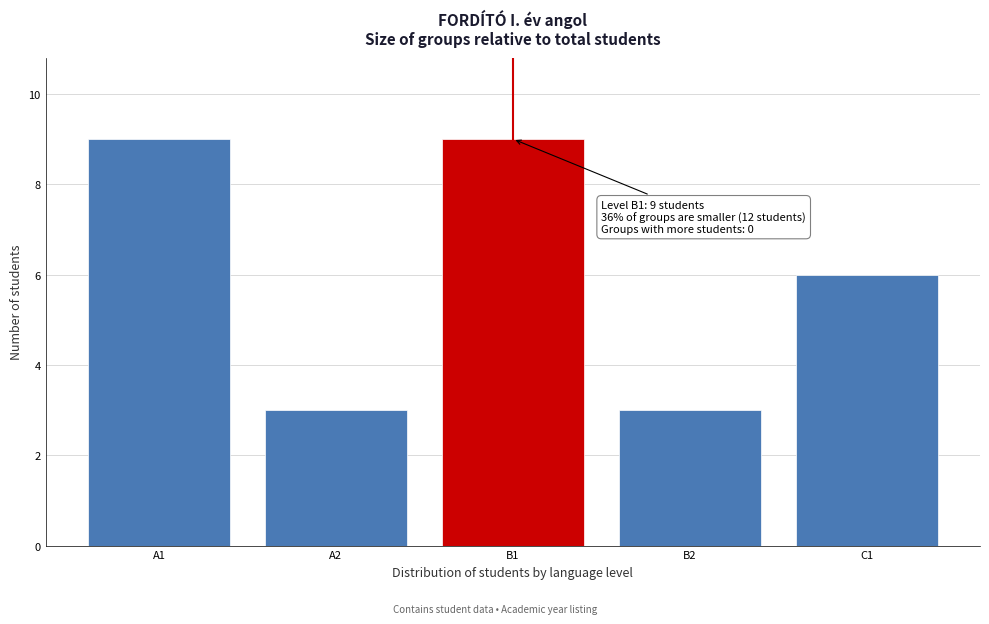

Reading left to right, transcribe all the data shown in this chart.

9	3	9	3	6